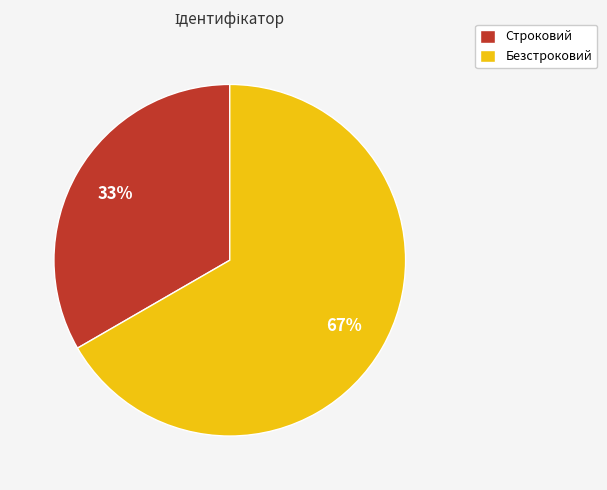

Which category has the smallest portion of the pie?

Строковий